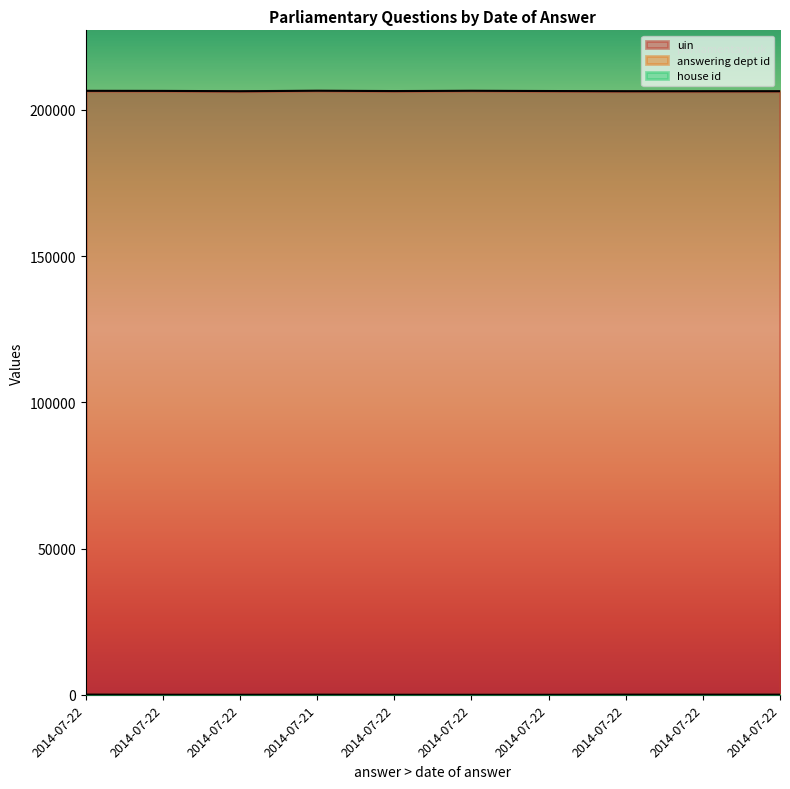

What is the value of the answering dept id point at the 6th from the left?

88